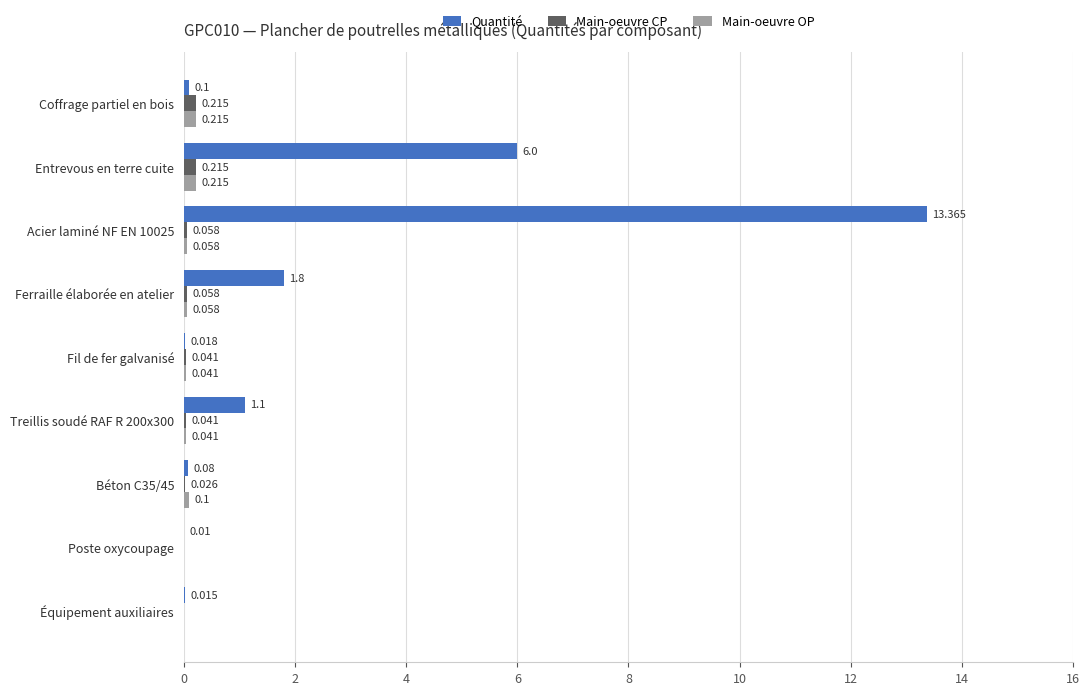

Count the number of data series in this chart.

3